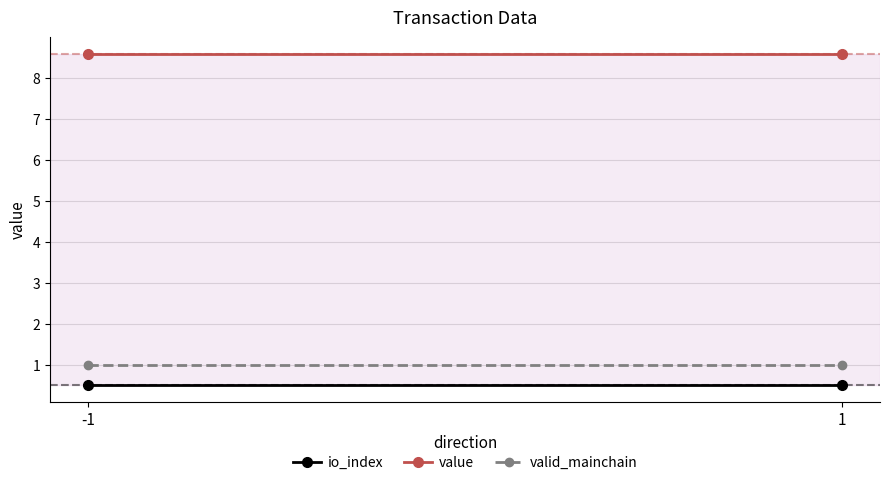

What is the lowest value of the io_index series?

0.5